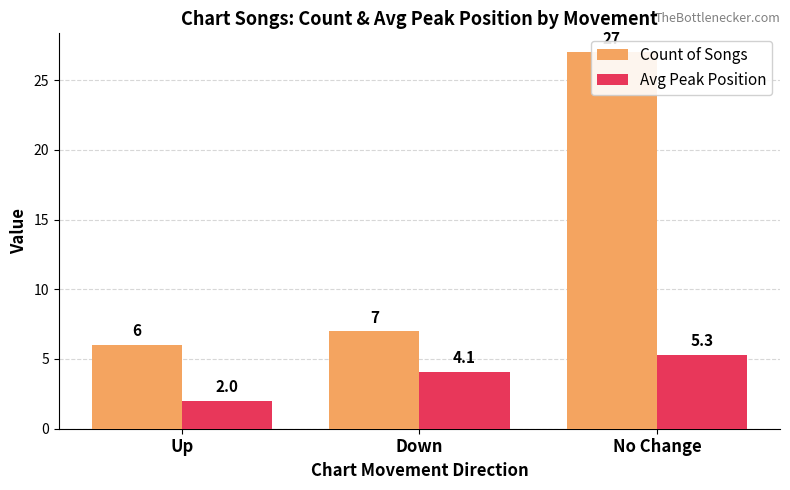

What is the difference between the Count of Songs values at No Change and Down?

20.0